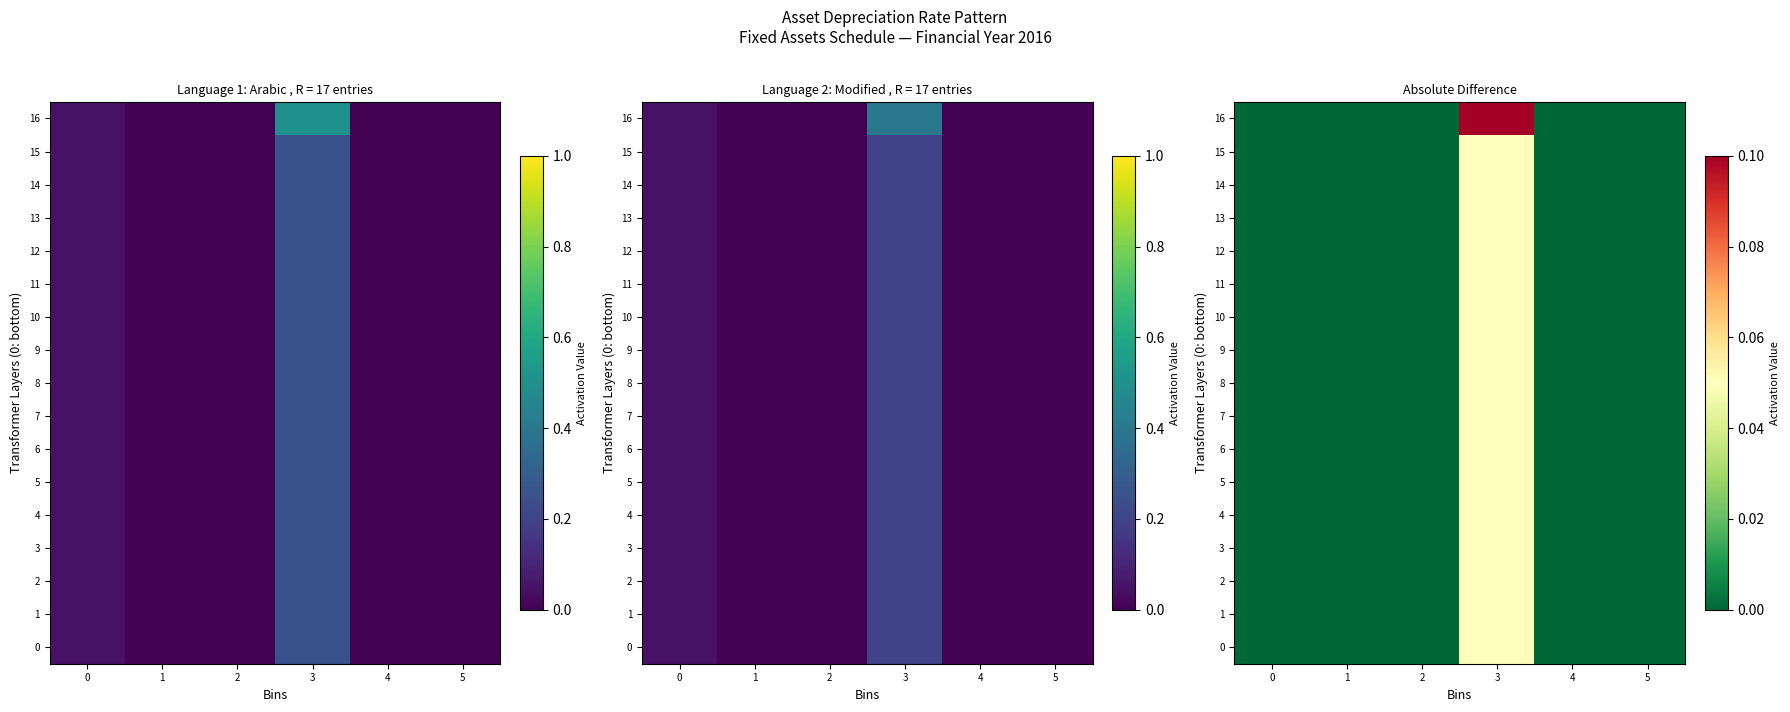

Is the value of 1 at 3 greater than the value of 4 at 4?

Yes